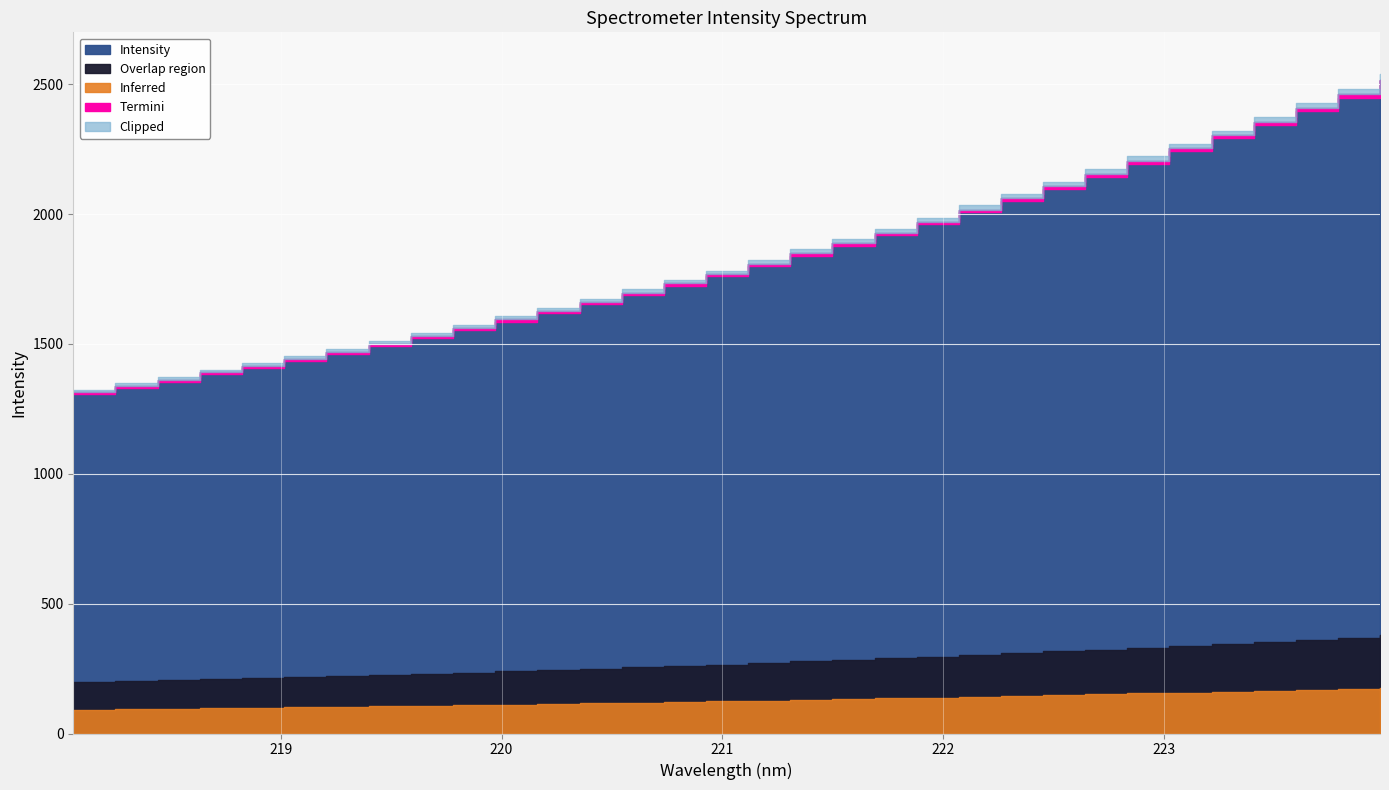

What is the change in value from 218.0596 to 219.0156?

+127.7